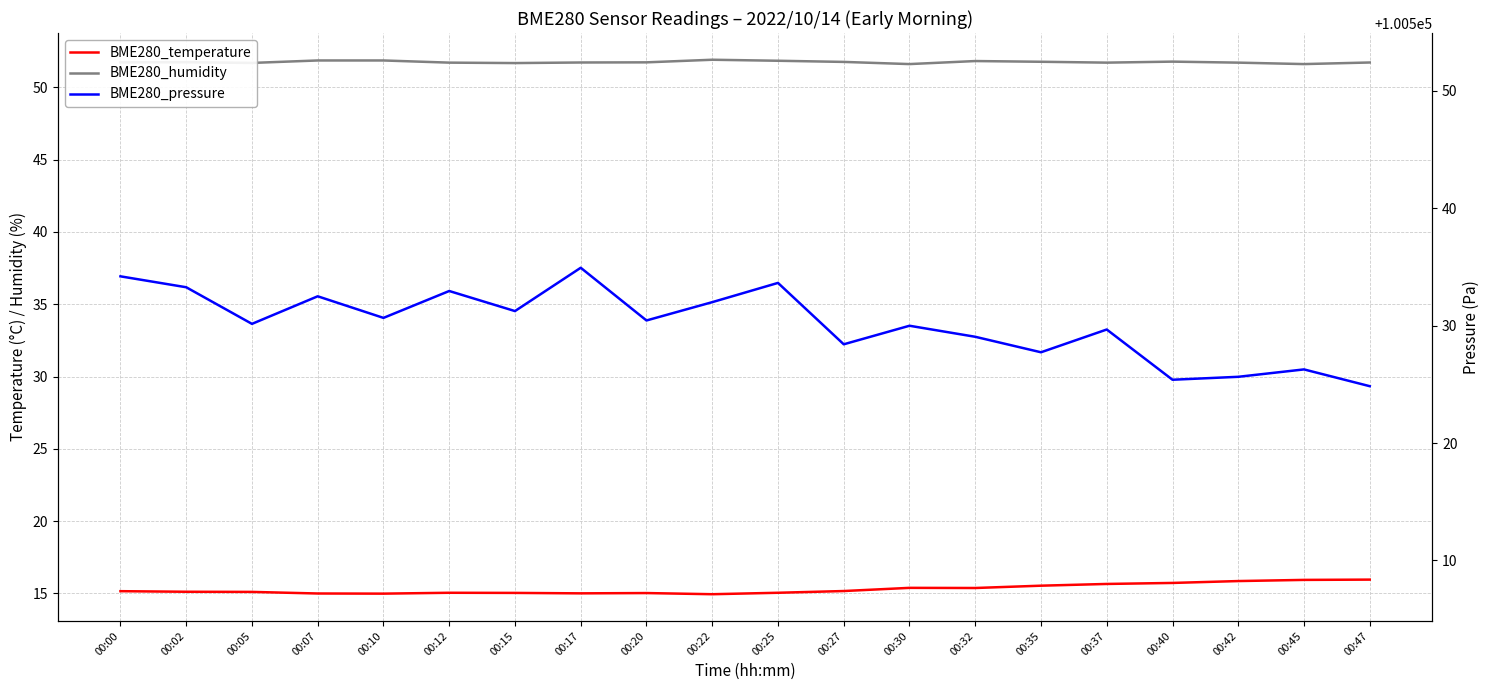

Count the number of categories in the chart.

20